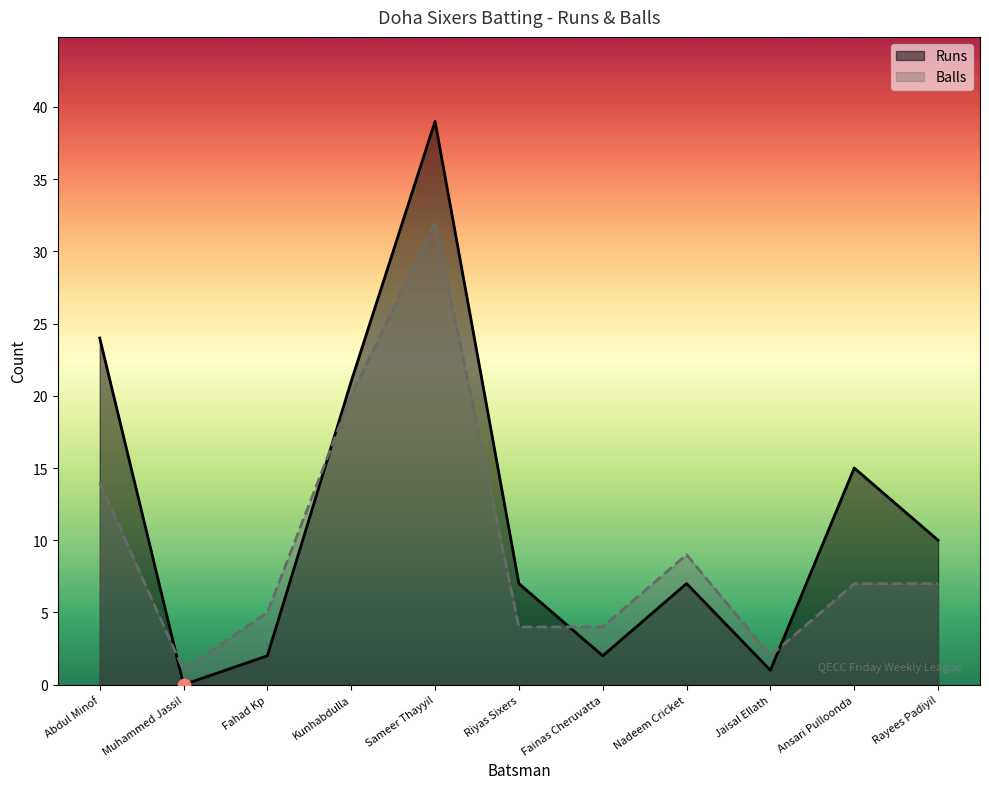

What are all the series names shown in the legend?

Runs, Balls